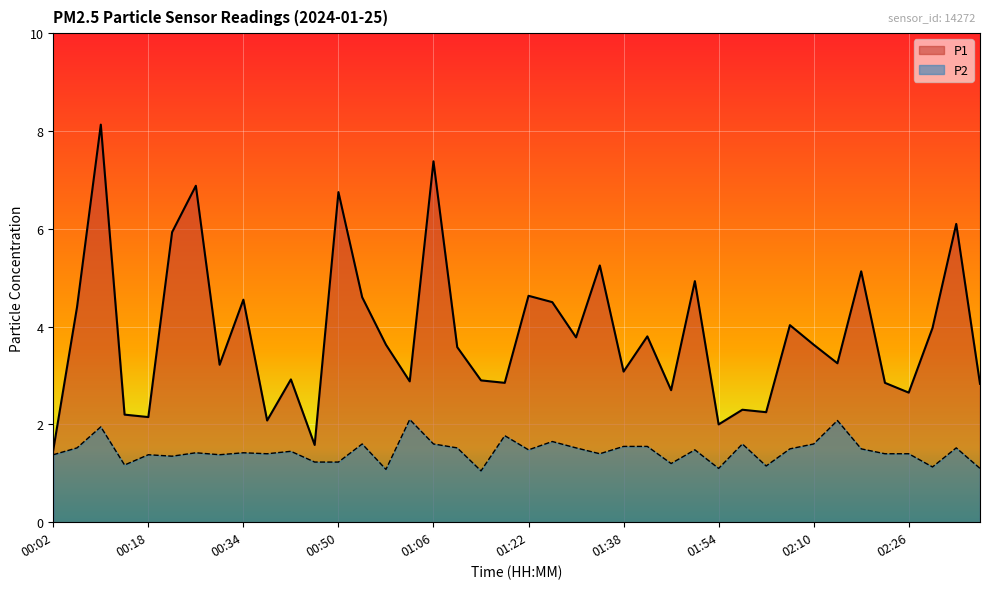

Between 00:34 and 00:14, which is larger?

00:34